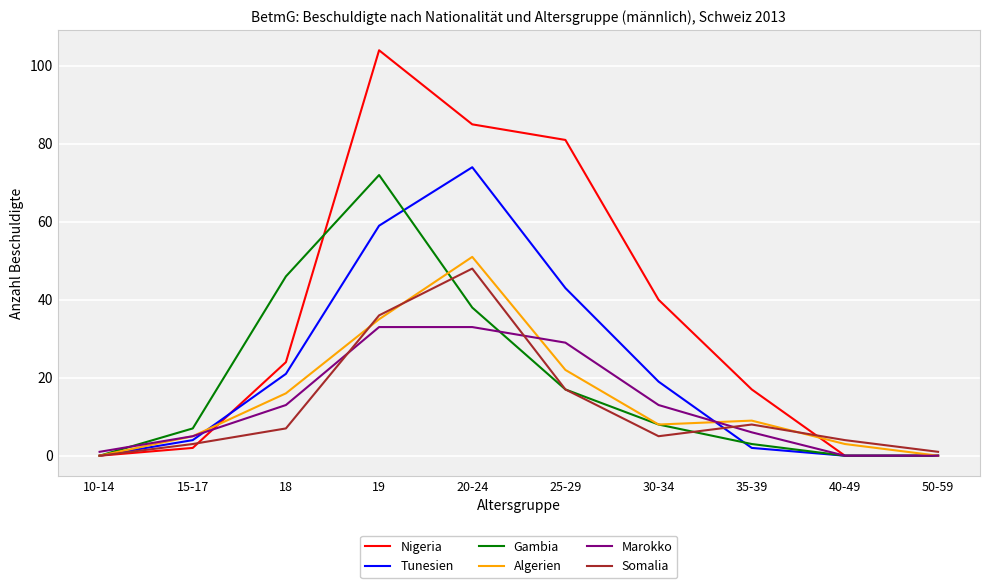

How many interior local peaks does the Tunesien series have?

1